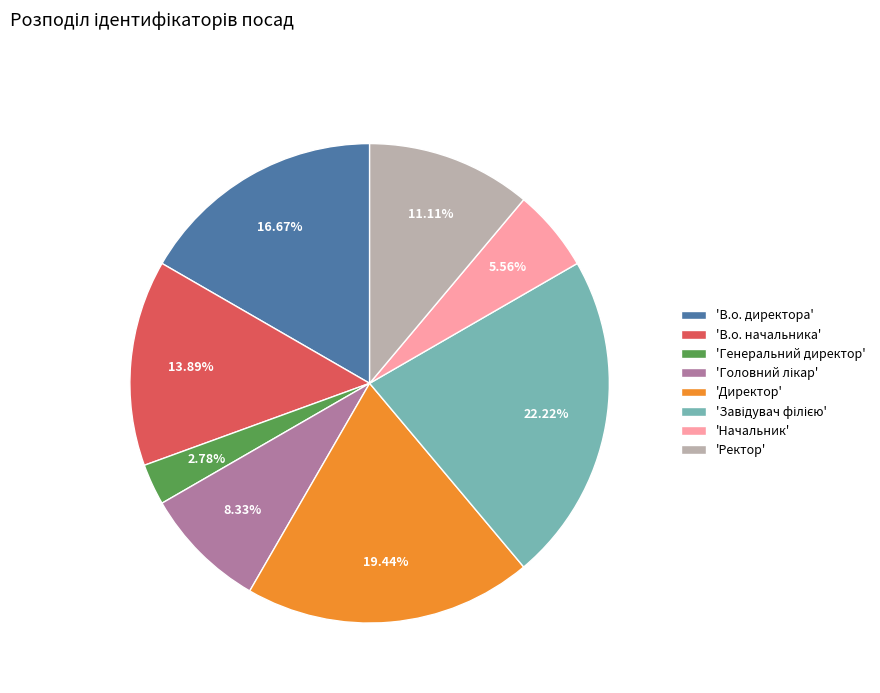

Does 'Ректор' account for over 50% of the chart?

No